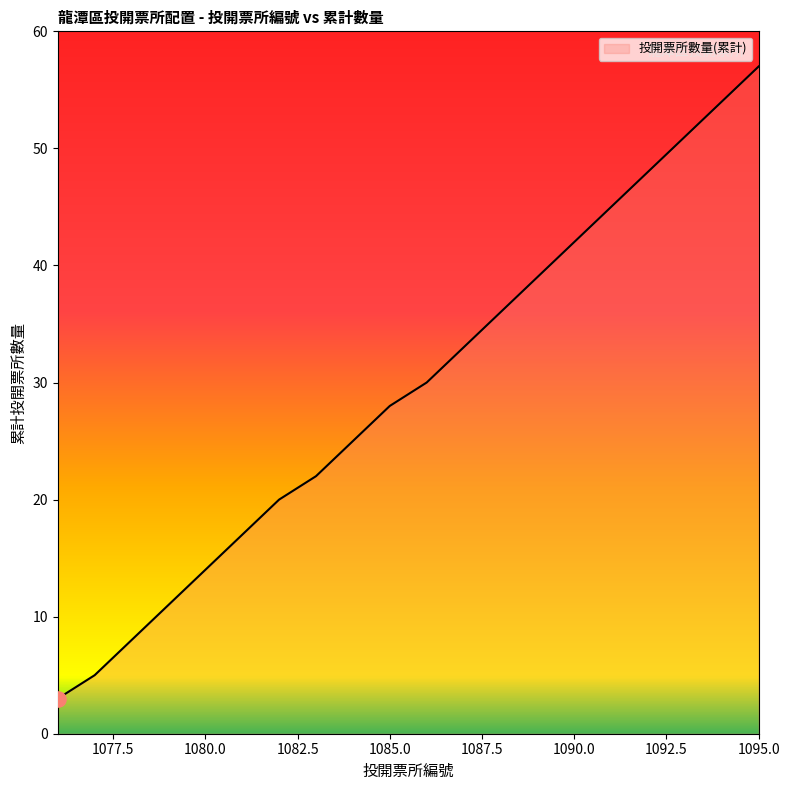

What is the greatest value displayed?

57